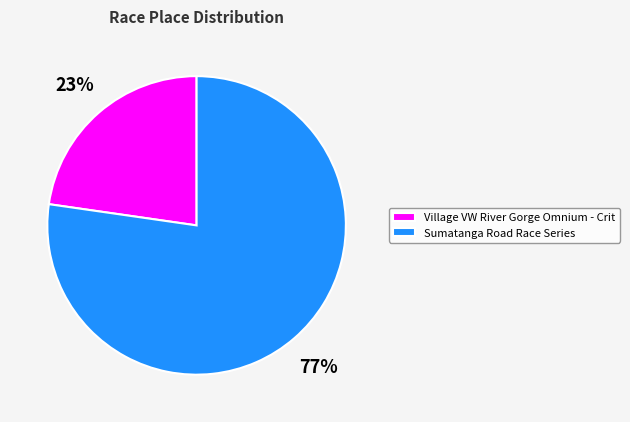

To the nearest percent, what is the combined percentage of Sumatanga Road Race Series and Village VW River Gorge Omnium - Crit?

100%